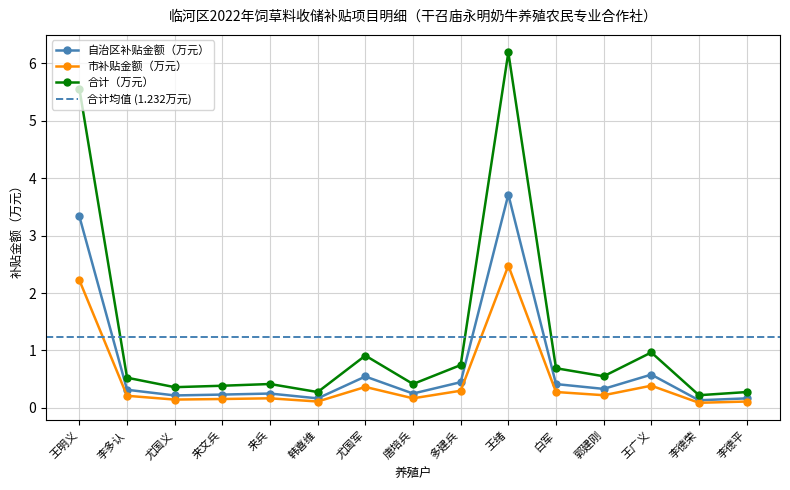

Between 来兵 and 韩喜维, which series saw the biggest shift?

饲草收贮量（吨）